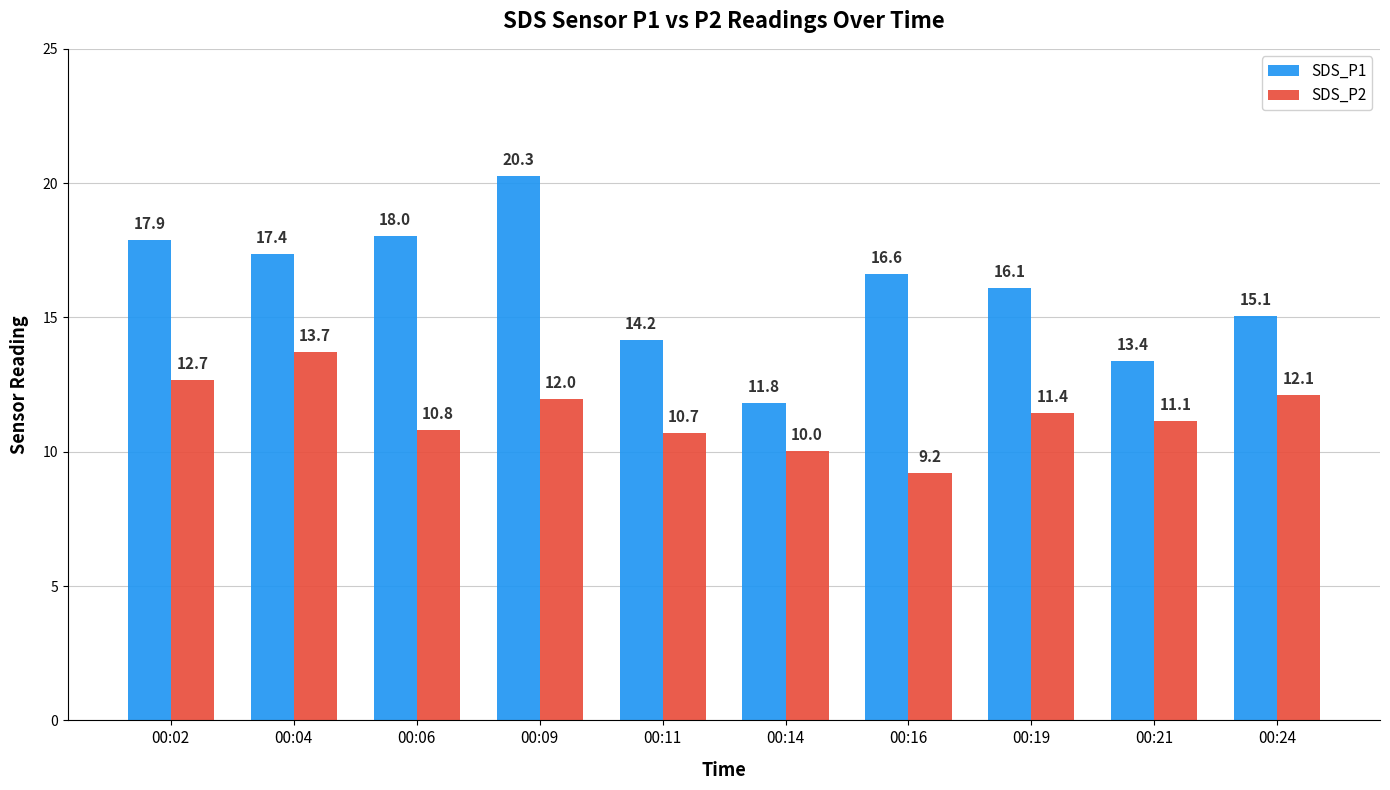

What is the difference between the SDS_P1 values at 00:09 and 00:11?

6.1